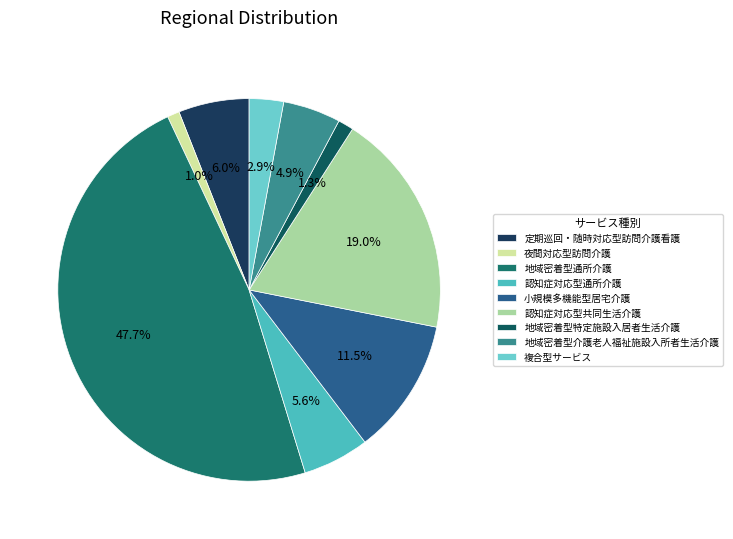

Is it true that 地域密着型特定施設入居者生活介護 is 1% of the pie?

True